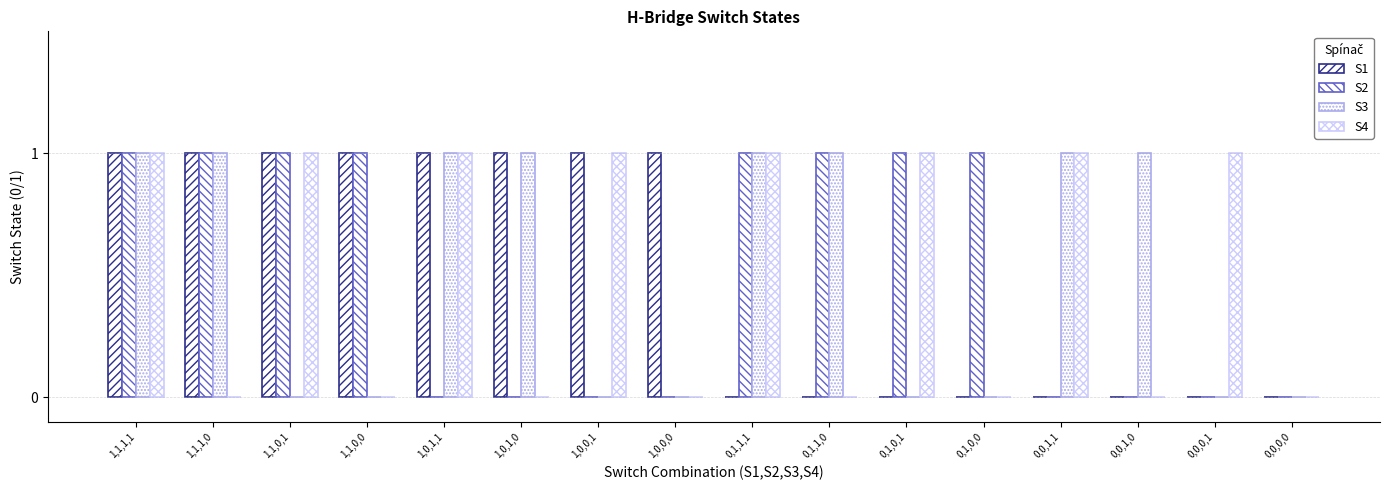

True or false: S2 has a value of 1 at 0,1,0,1.

False